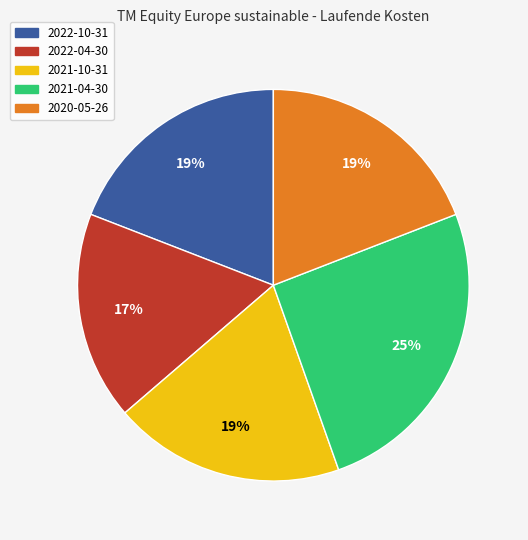

Combined, do 2022-10-31 and 2021-04-30 account for over 50%?

No